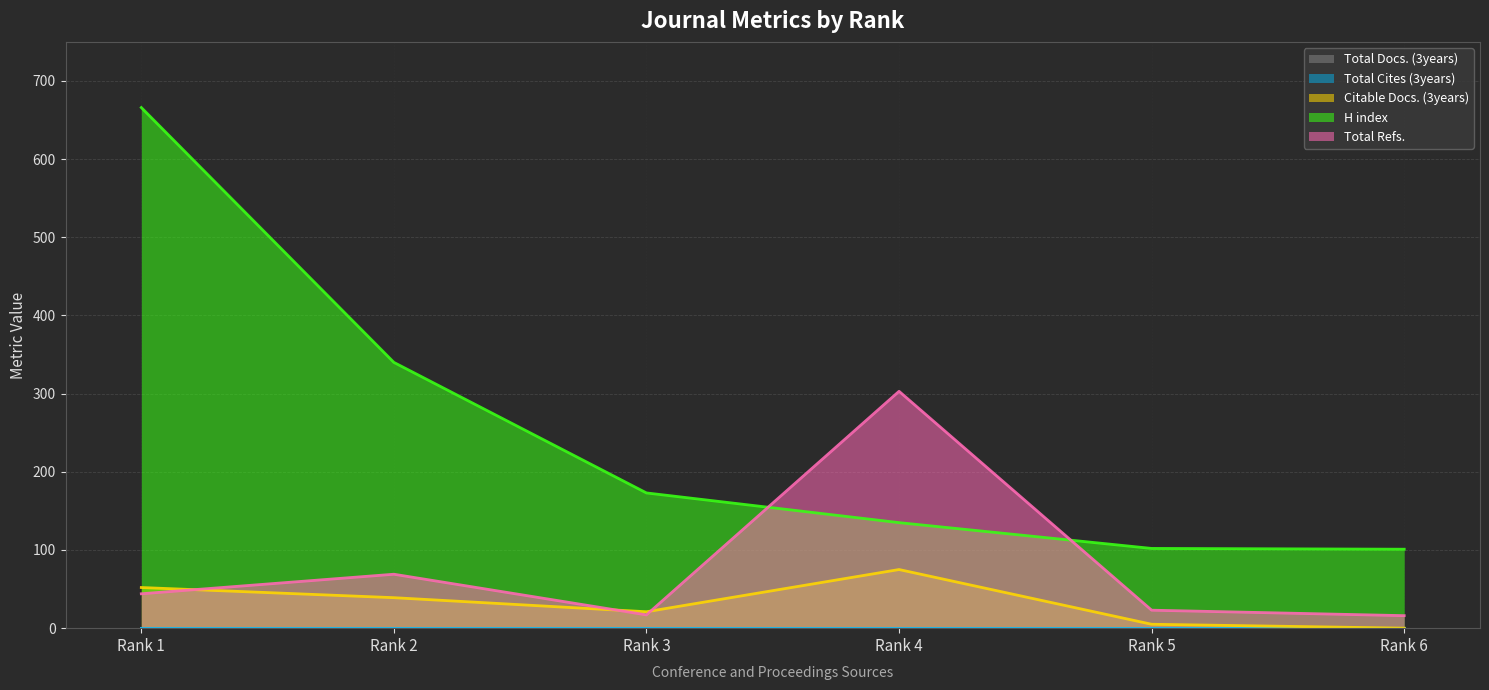

What is the difference between the Citable Docs. (3years) values at Rank 5 and Rank 3?

16